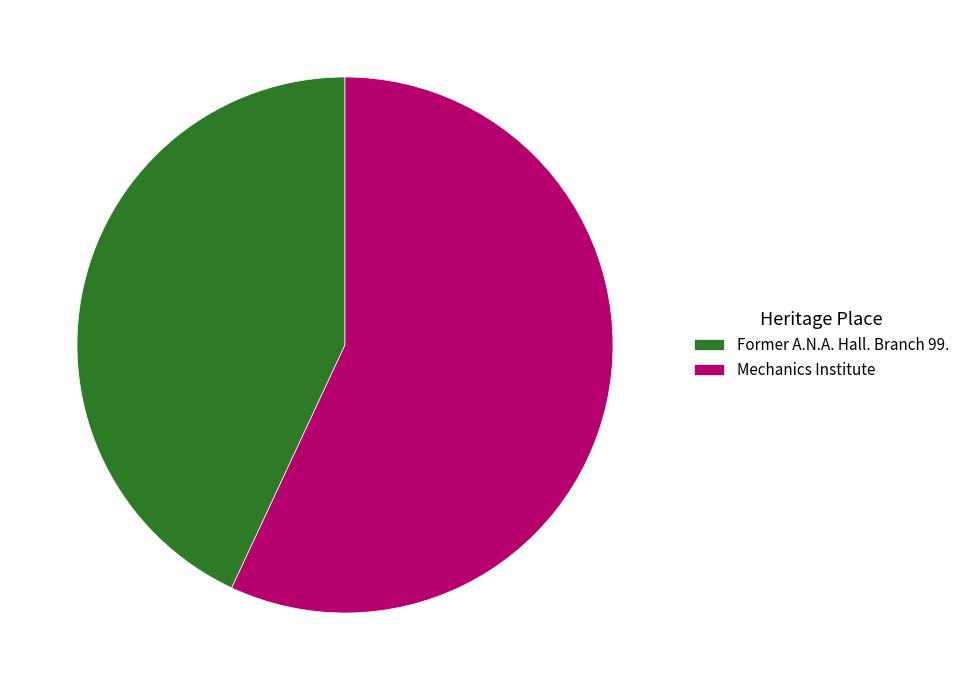

Do Former A.N.A. Hall. Branch 99. and Mechanics Institute together represent more than half of the pie?

Yes